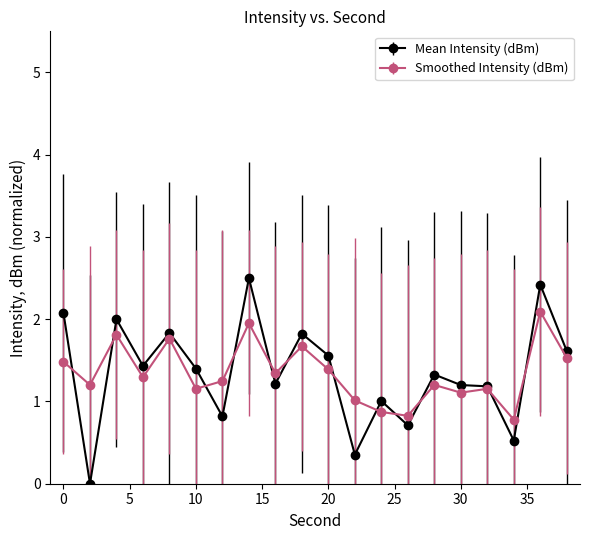

What is the value of the Mean Intensity (dBm) point at the 11th from the left?

1.6